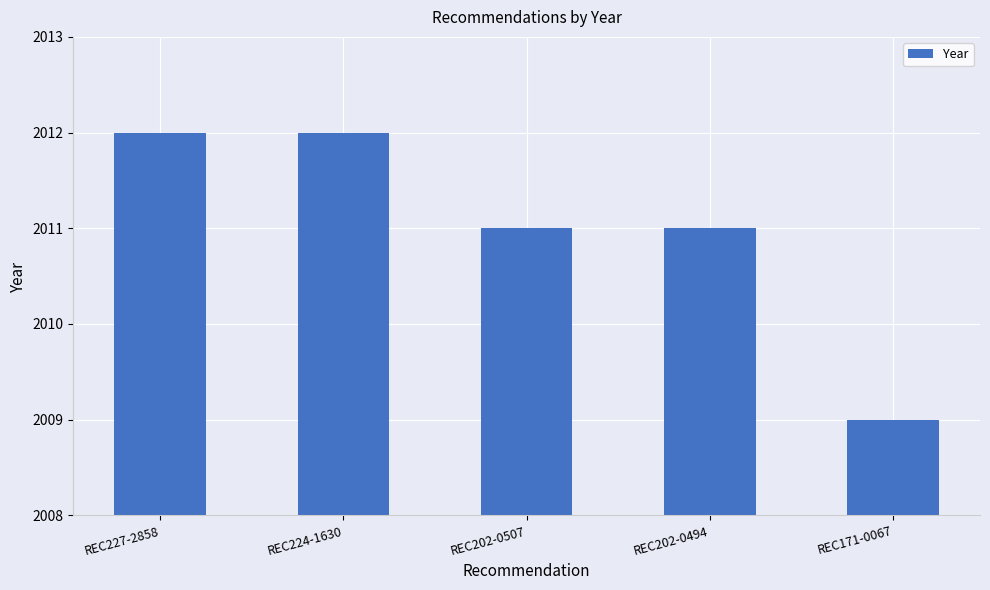

Between REC202-0507 and REC171-0067, which is larger?

REC202-0507